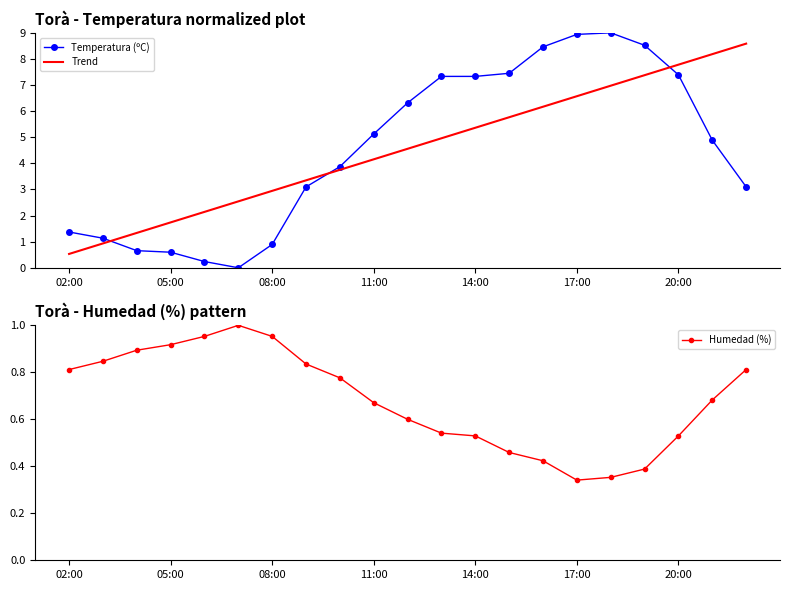

How many intersections are there between Temperatura (ºC) and Trend?

3